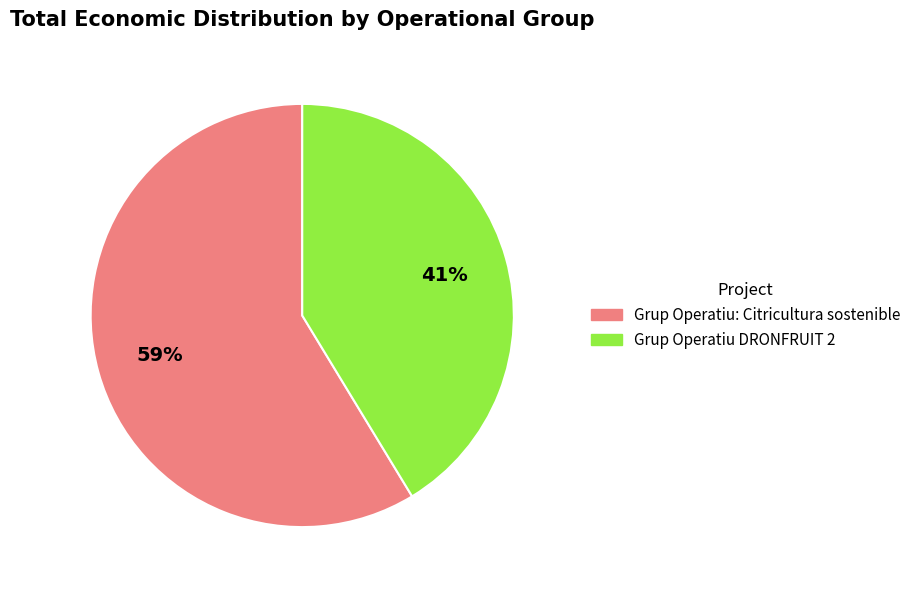

How many segments does this pie chart have?

2